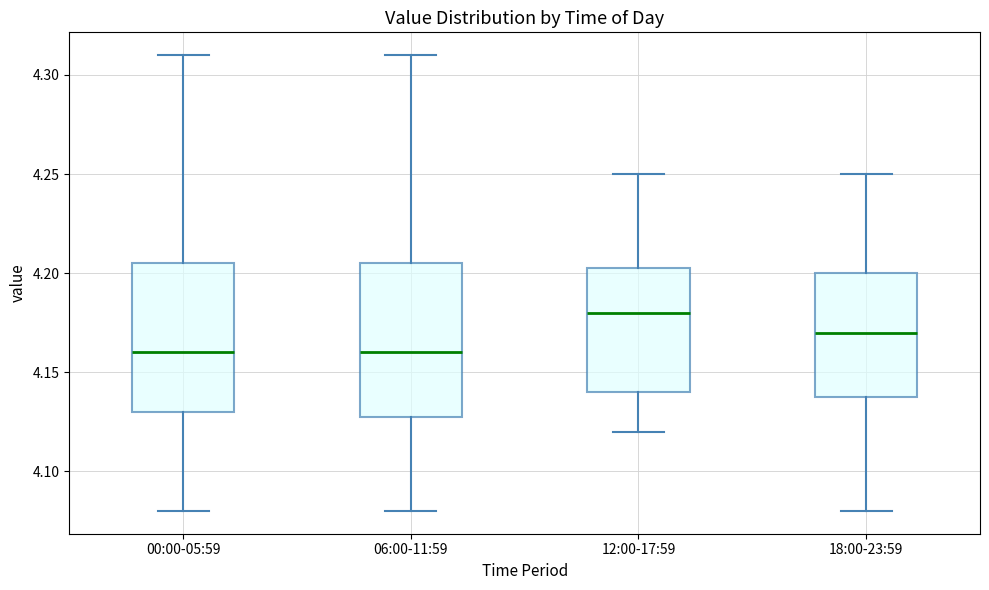

Reading left to right, transcribe this box plot: for each box, give where its median line is, the range the box spans, and where its two whiskers end, as read against the y-axis. The values are not printed on the chart, so give them approximately, as read against the axis.

00:00-05:59: median 4.160, box 4.130 to 4.205, whiskers 4.080 to 4.310
06:00-11:59: median 4.160, box 4.130 to 4.205, whiskers 4.080 to 4.310
12:00-17:59: median 4.180, box 4.140 to 4.205, whiskers 4.120 to 4.250
18:00-23:59: median 4.170, box 4.140 to 4.200, whiskers 4.080 to 4.250